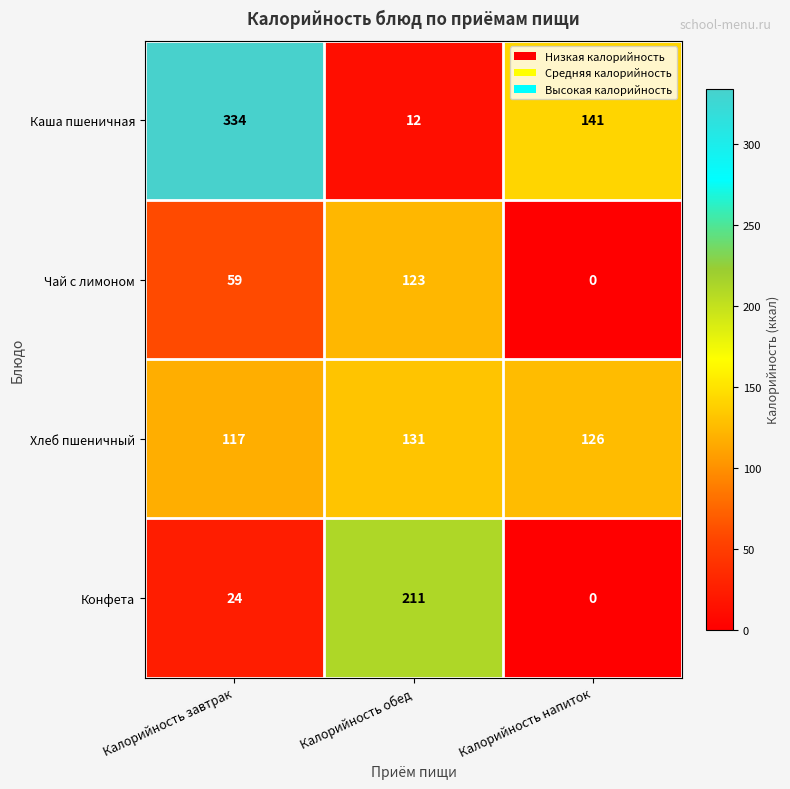

What is the greatest value displayed?

334